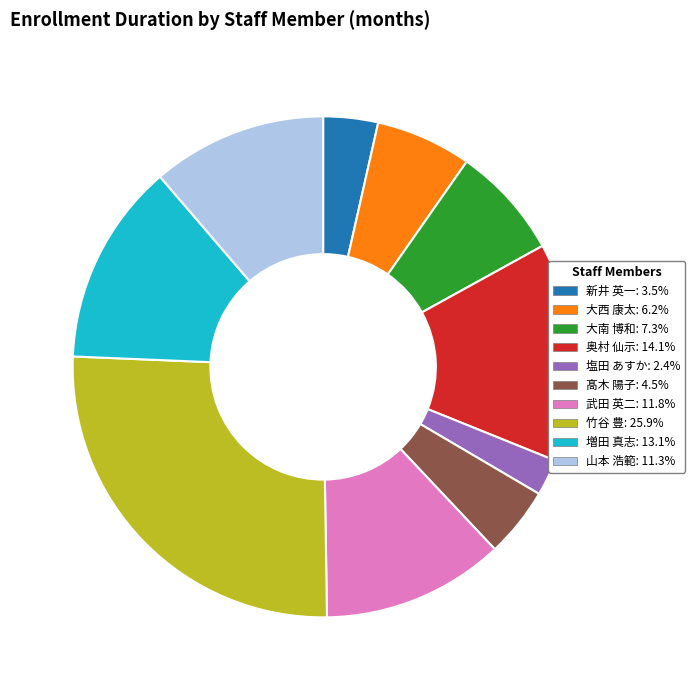

Is the sum of 大南 博和 and 髙木 陽子 greater than half?

No